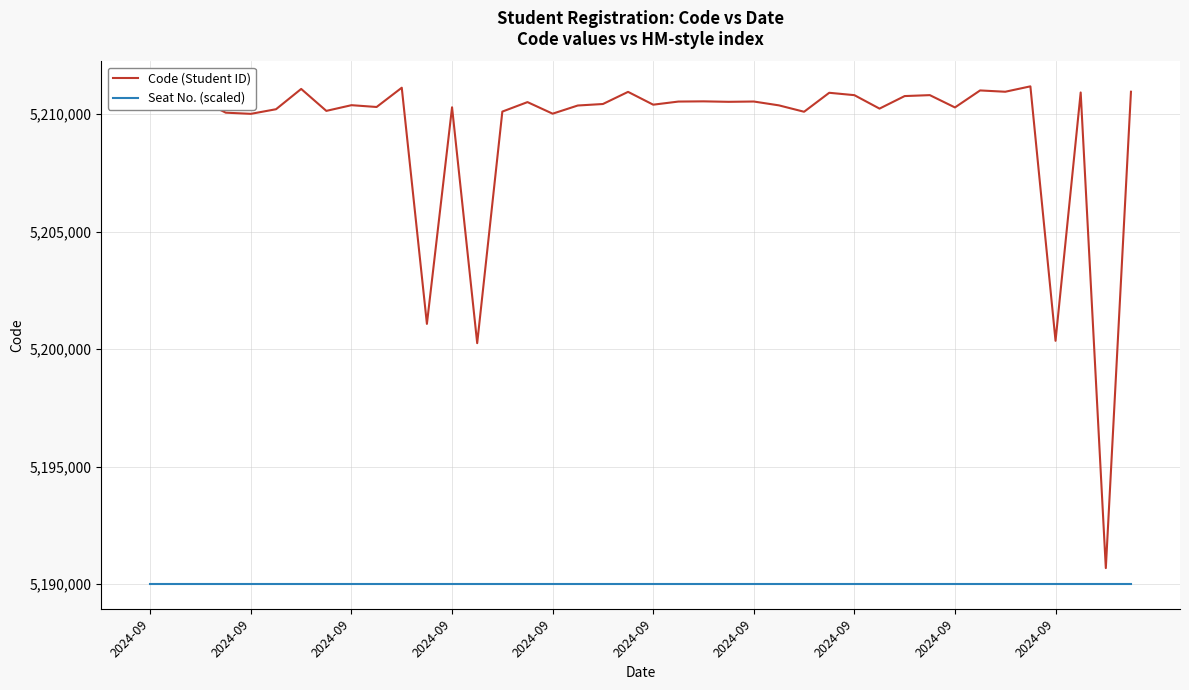

True or false: Code (Student ID) has more than 0 interior local peaks.

True